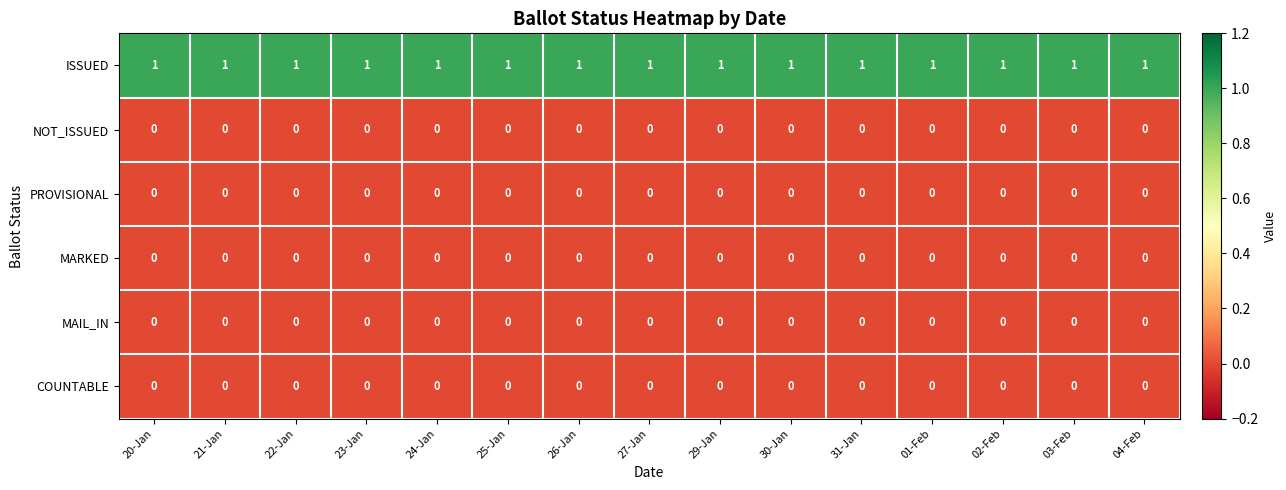

At how many categories does at least one series exceed 0?

15